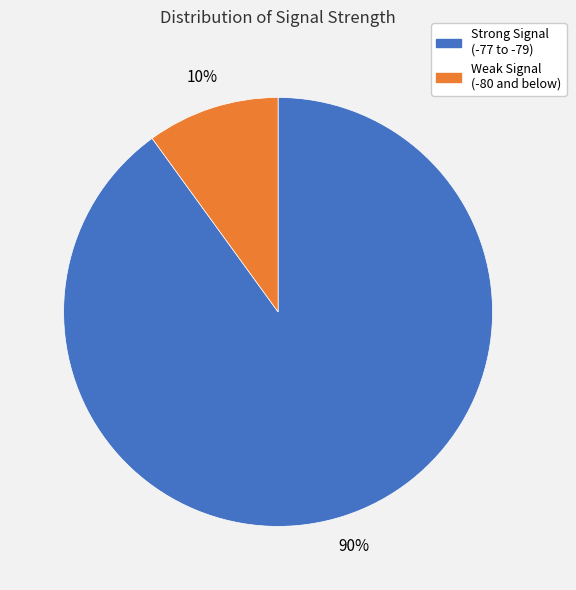

How many slices are in this pie chart?

2